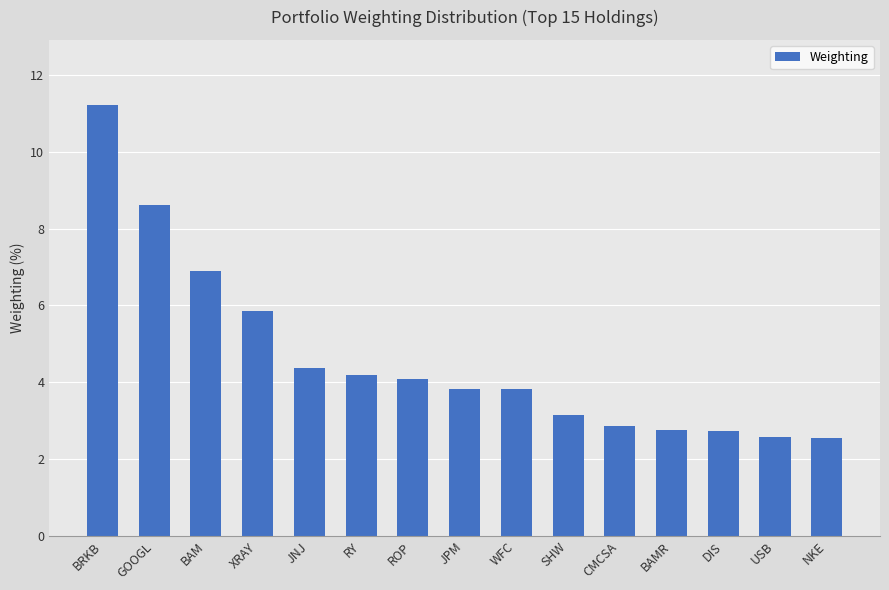

At which label does the data first exceed 3?

BRKB